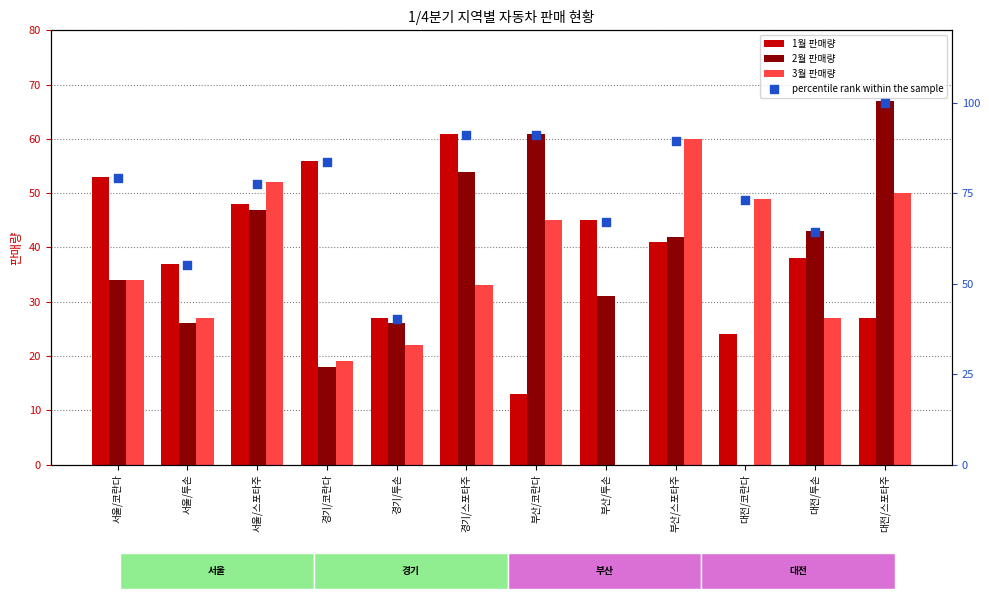

At which category is the sum across all series the highest?

대전/스포타주